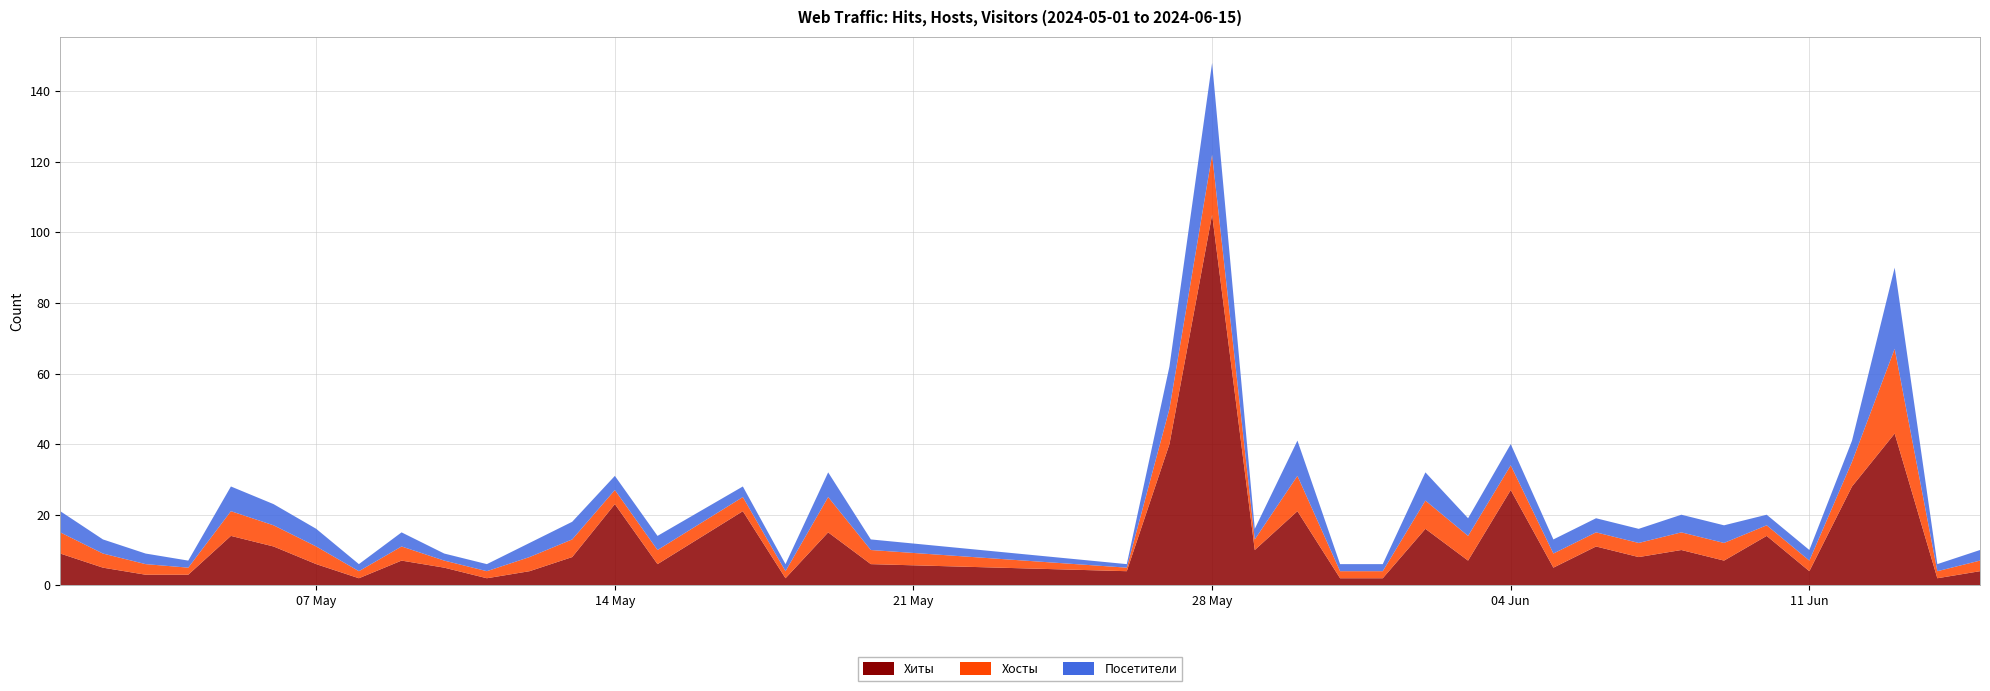

At which label does Хиты reach its peak?

28 May